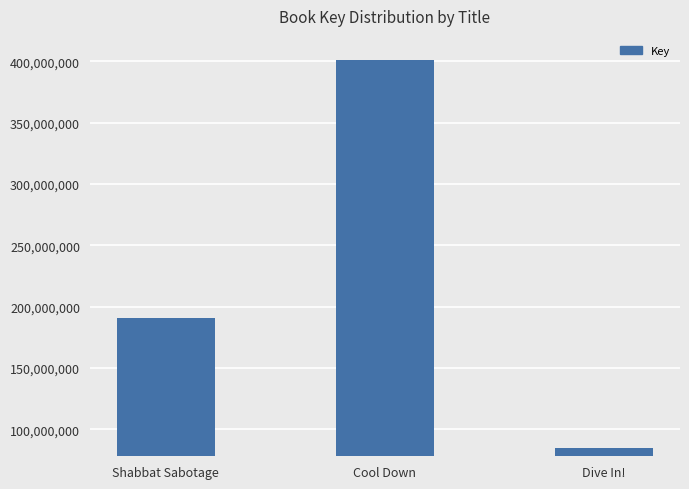

The value at Dive In! is 84856019. True or false?

True